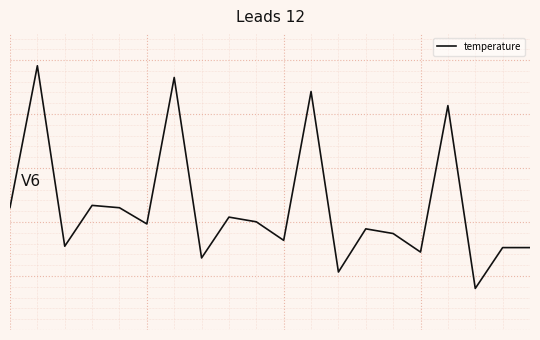

What is the value of the 20th point from the left?

-0.5